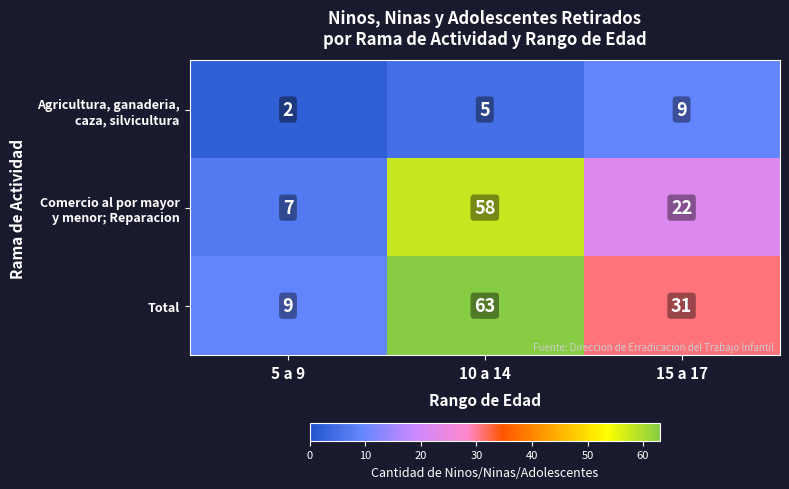

What is the difference between the Total values at 15 a 17 and 5 a 9?

22